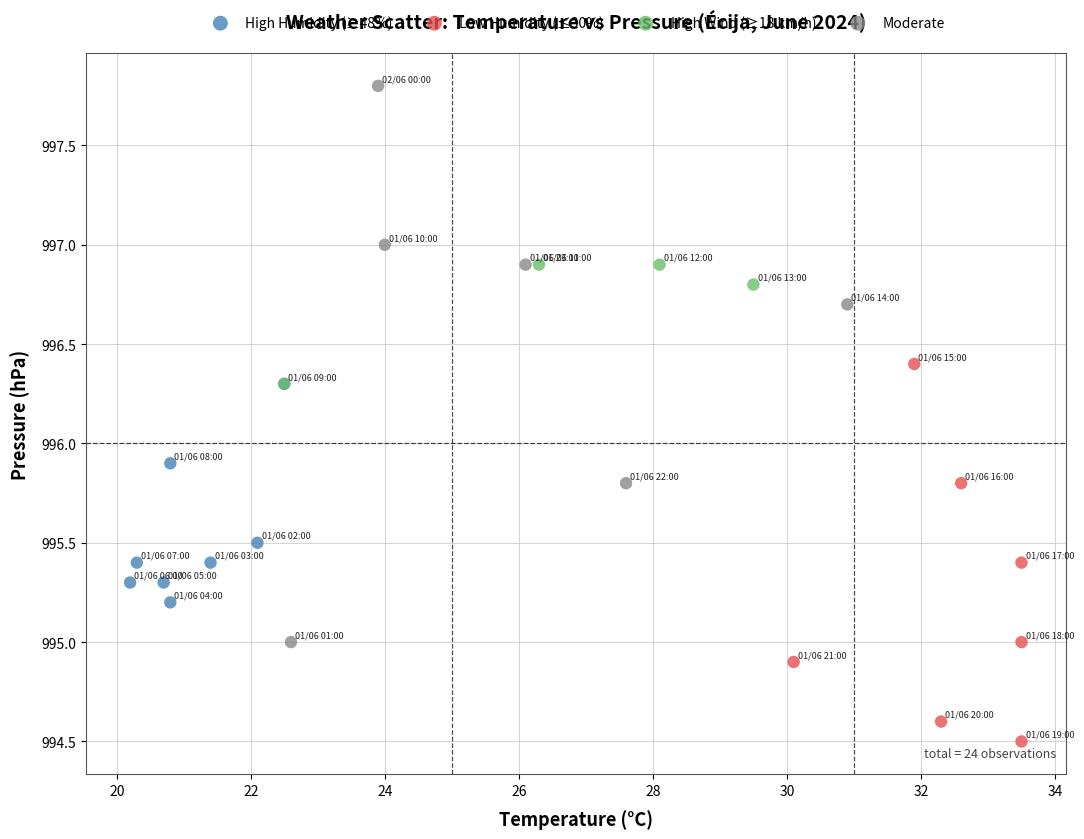

Which series reaches the maximum Y coordinate?

Moderate